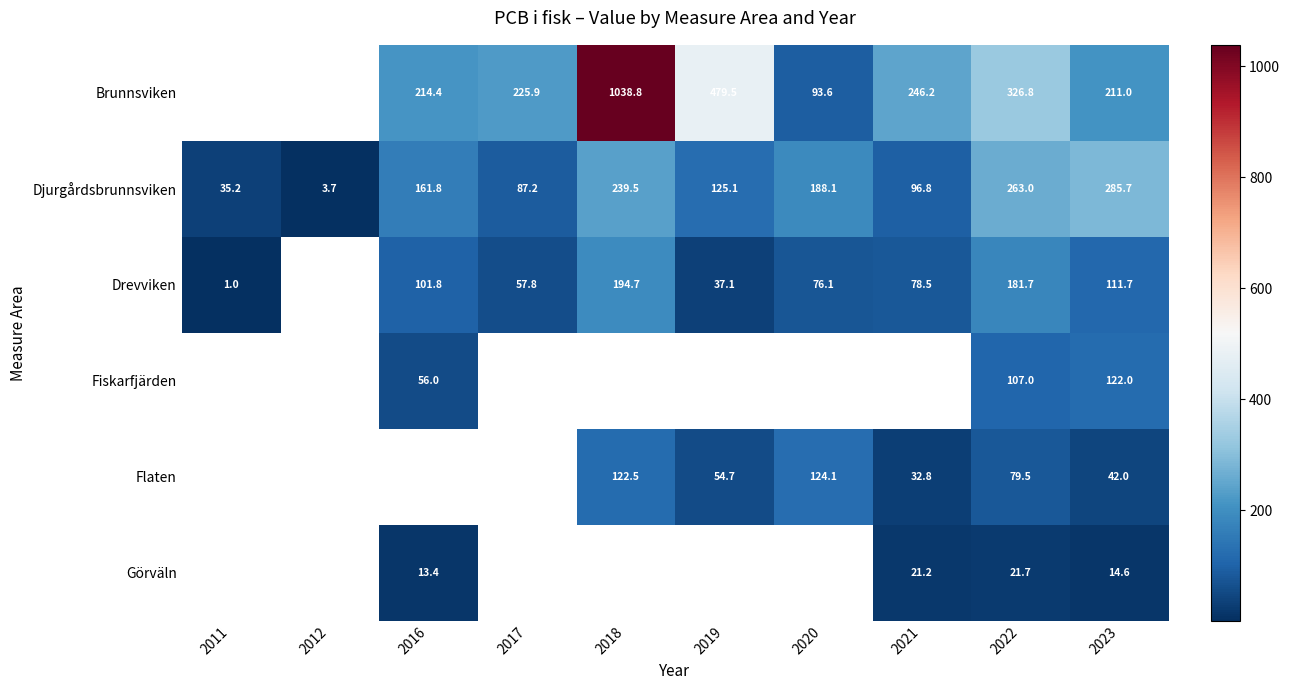

List the series in order of their peak value, highest first.

Brunnsviken, Djurgårdsbrunnsviken, Drevviken, Fiskarfjärden, Flaten, Görväln